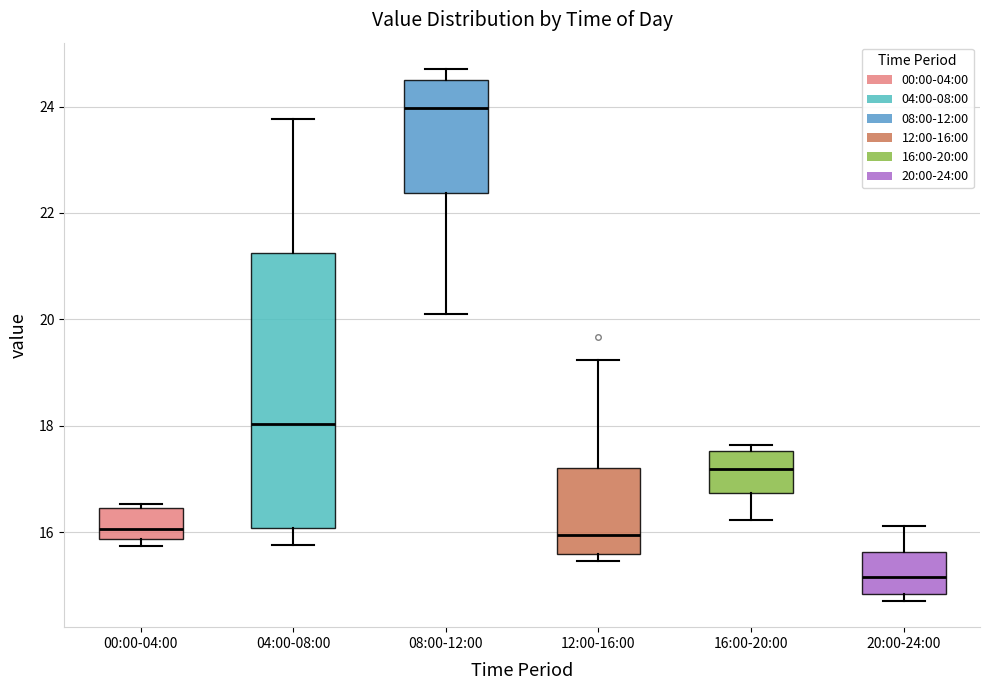

Which box's median line is the lowest?

20:00-24:00